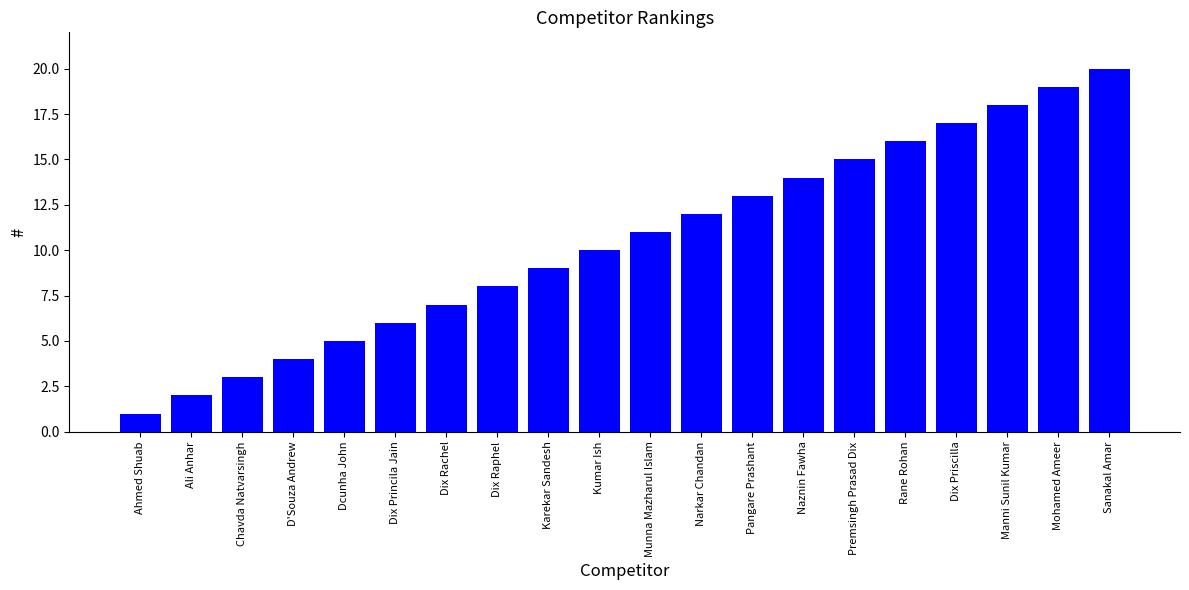

What is the maximum value shown in the chart?

20